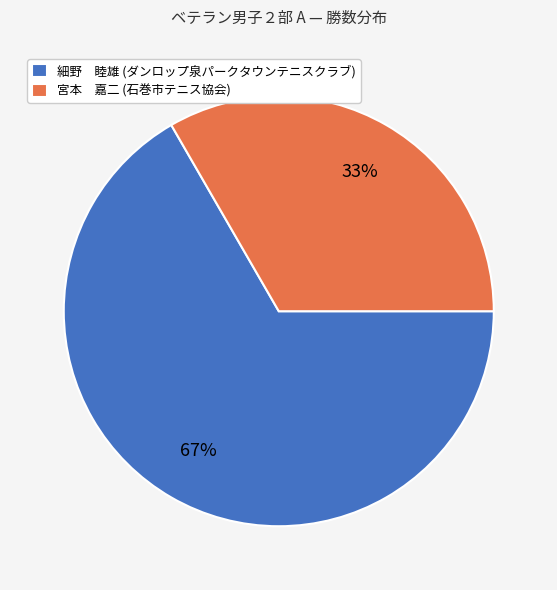

Is the sum of 細野 睦雄 (ダンロップ泉パークタウンテニスクラブ) and 宮本 嘉二 (石巻市テニス協会) greater than half?

Yes